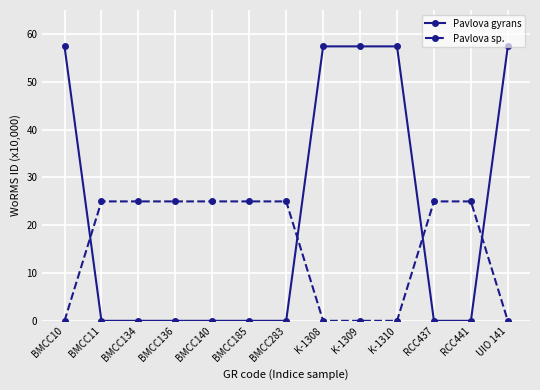

Is it true that Pavlova gyrans equals 0.0 at RCC441?

True